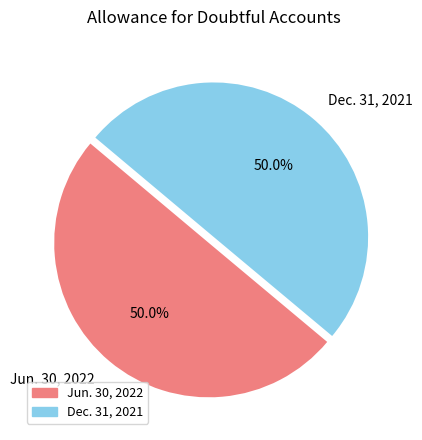

Approximately how many times larger is the value at Jun. 30, 2022 compared to Dec. 31, 2021?

1.0